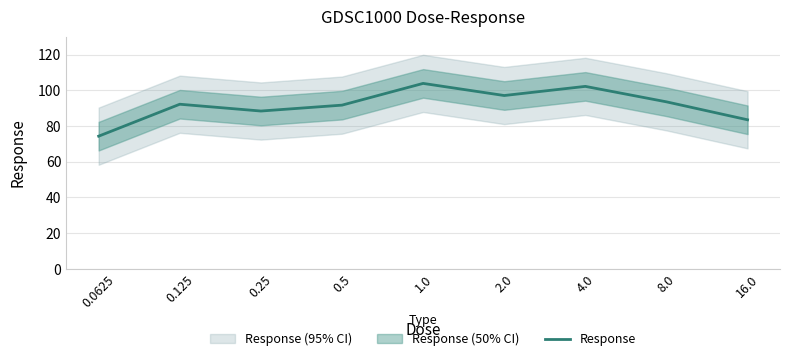

Is this an area chart (filled region under the line)?

No